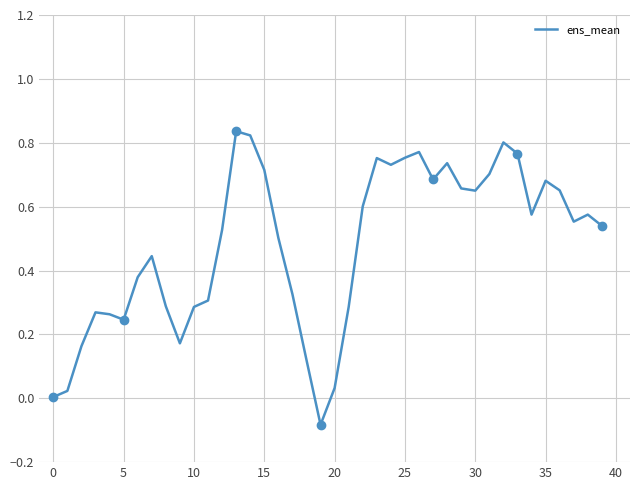

How many lines are shown in the chart?

1